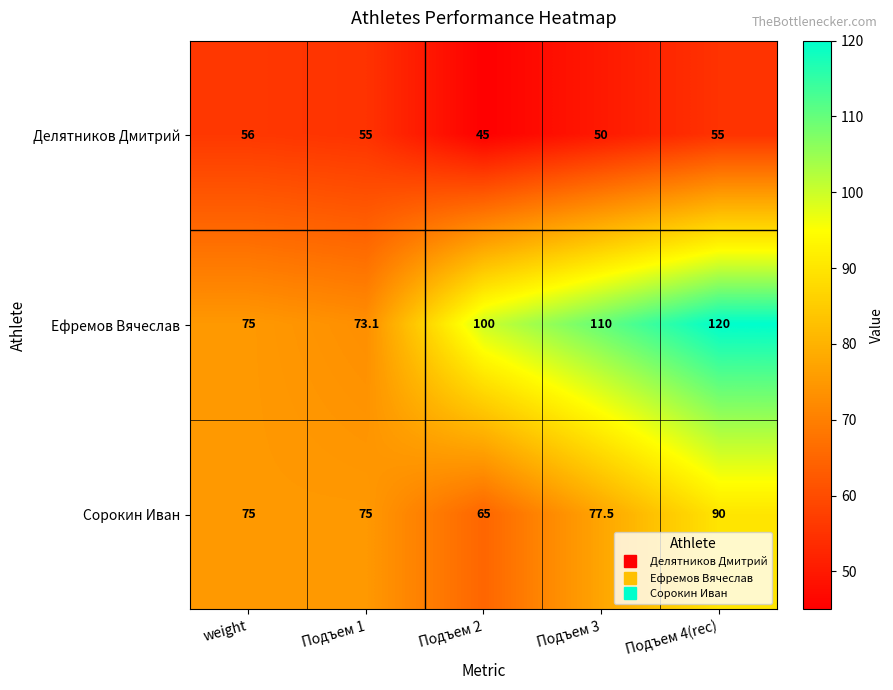

At which category is the sum across all series the highest?

Подъем 4(rec)